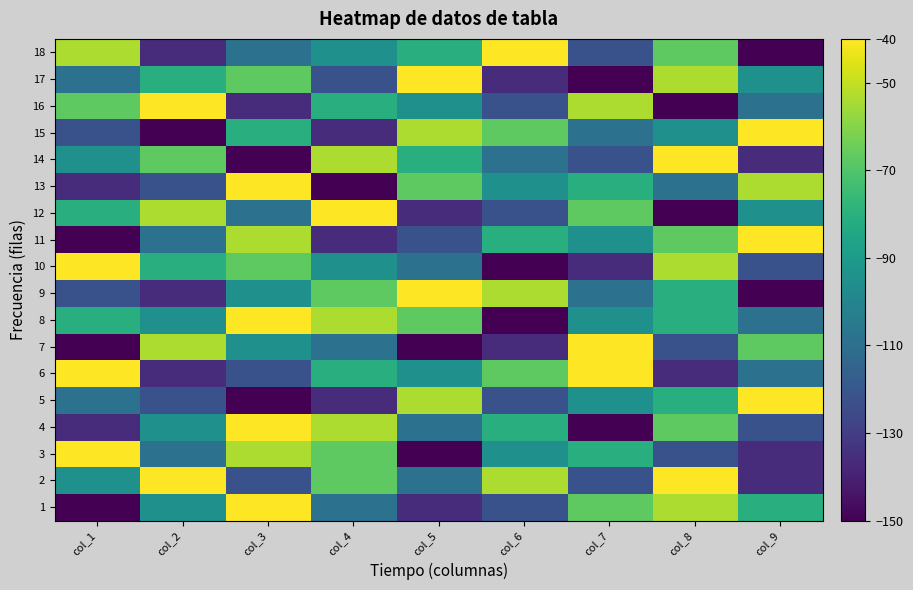

List the series in order of their peak value, highest first.

1, 2, 3, 4, 5, 6, 7, 8, 9, 10, 11, 12, 13, 14, 15, 16, 17, 18